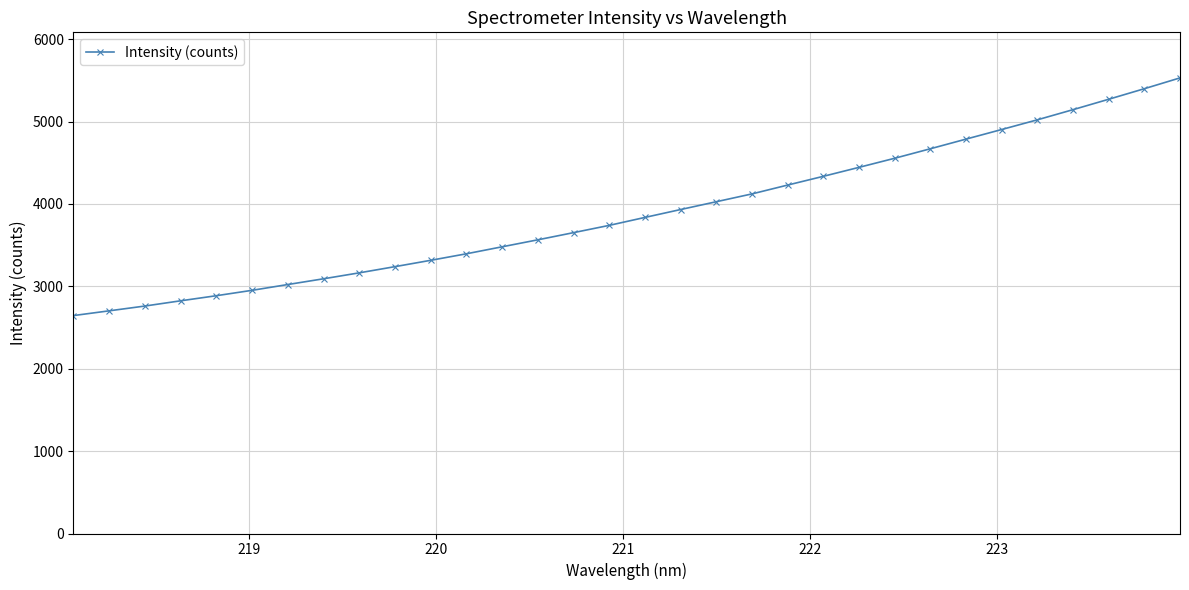

What is the maximum value shown in the chart?

5530.4